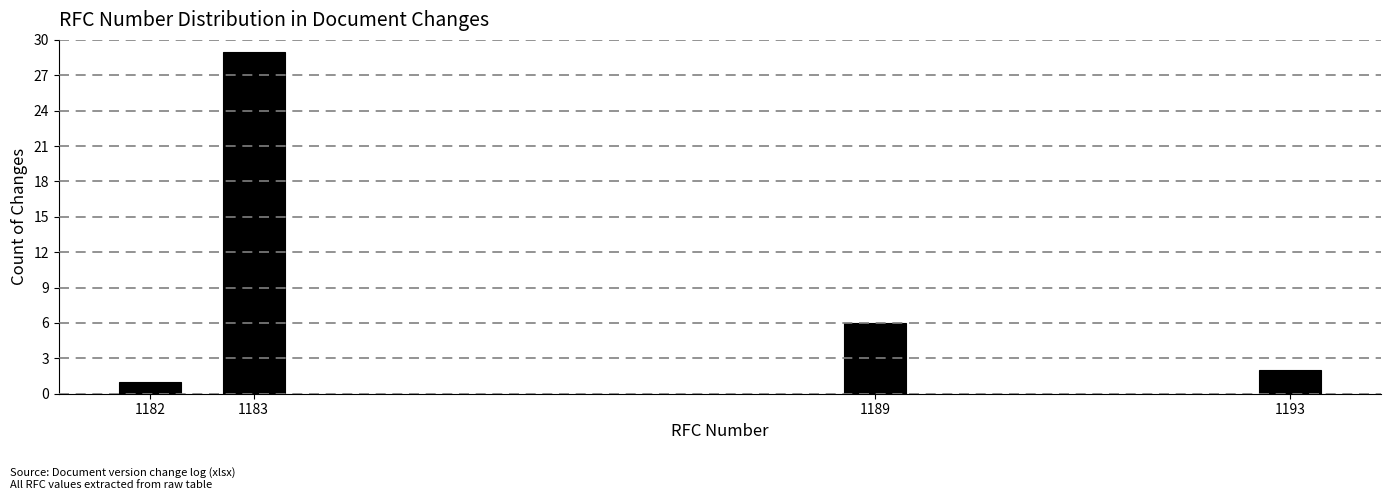

Reading left to right, extract all data points from this chart.

1	29	6	2